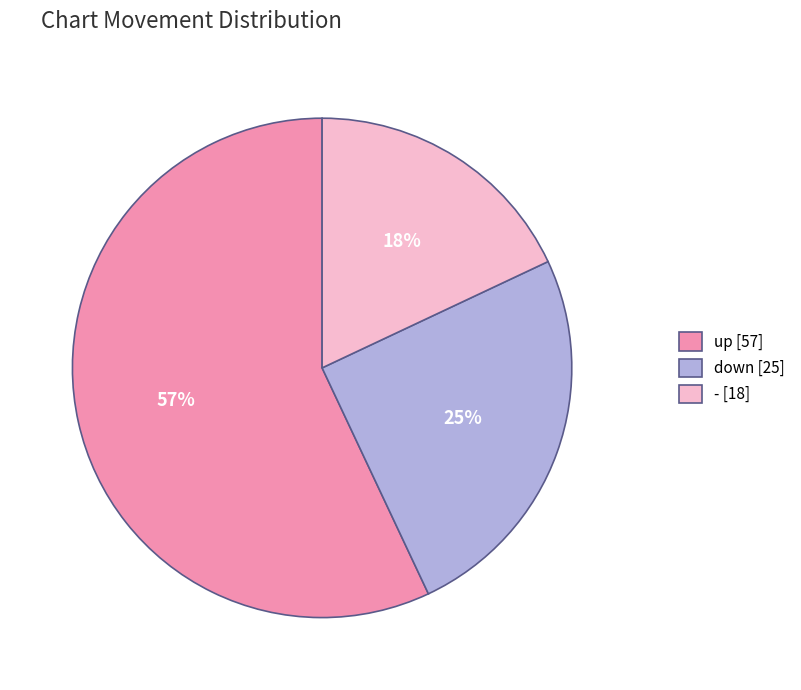

To the nearest percent, what is the combined percentage of down and -?

43%